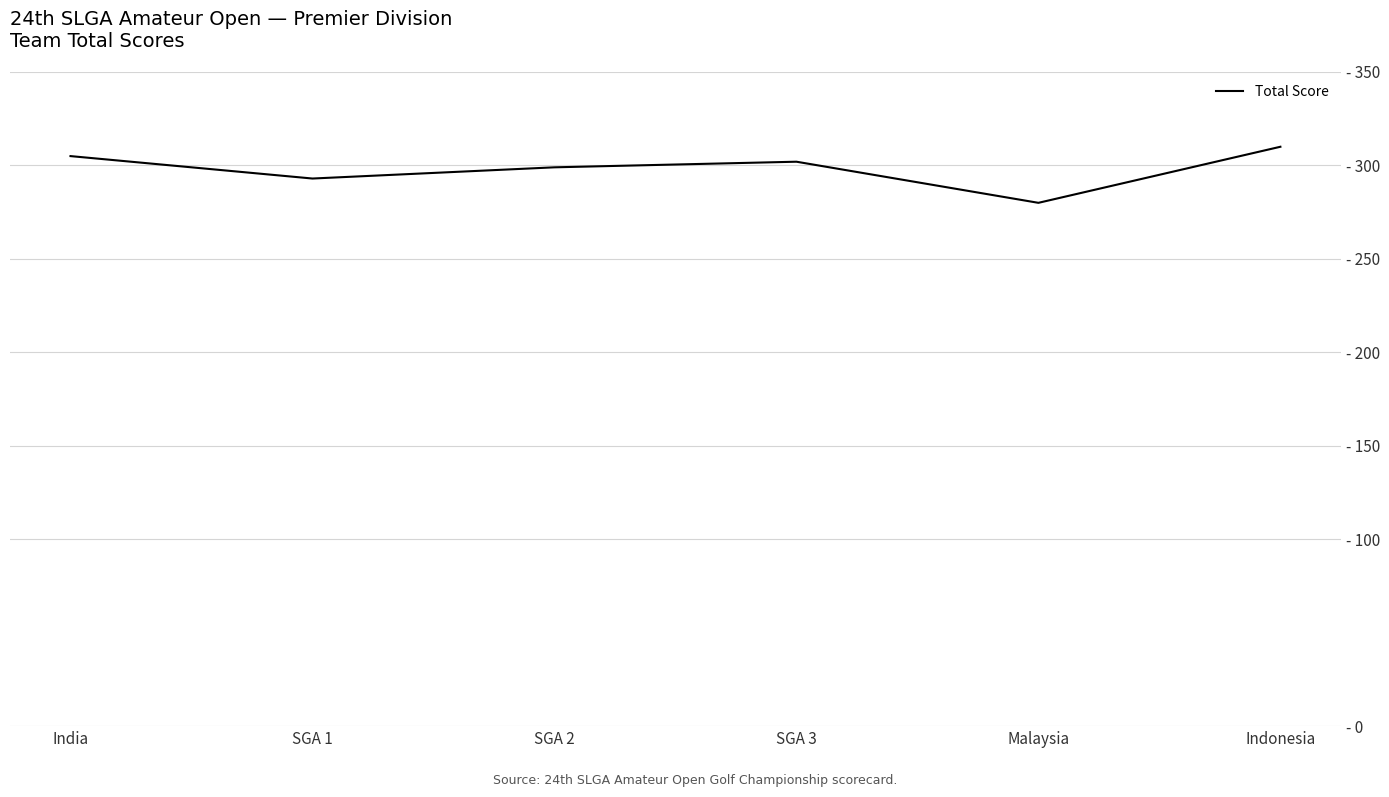

Does the chart display data point markers on the line(s)?

No